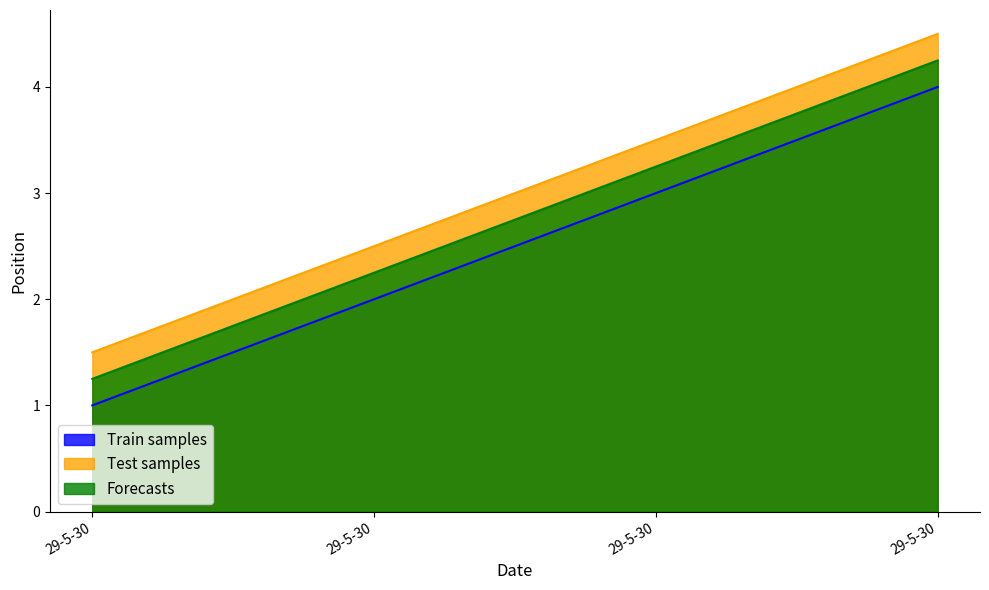

Rank the categories by Forecasts value from highest to lowest.

29-5-30, 29-5-30, 29-5-30, 29-5-30